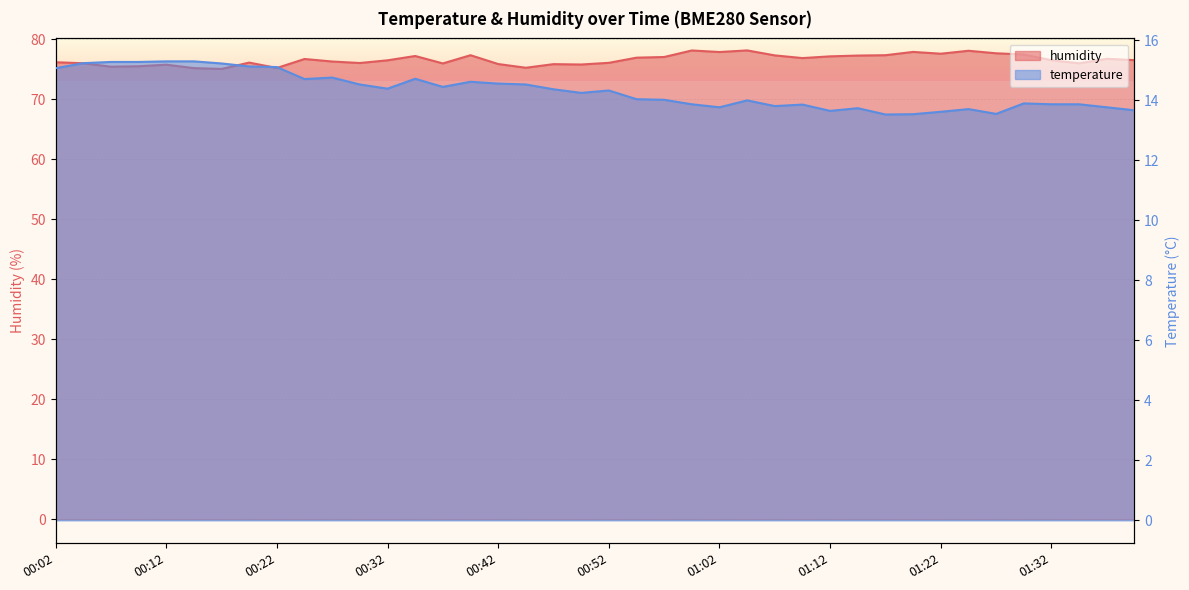

What is the approximate value of humidity at 00:49?

75.8